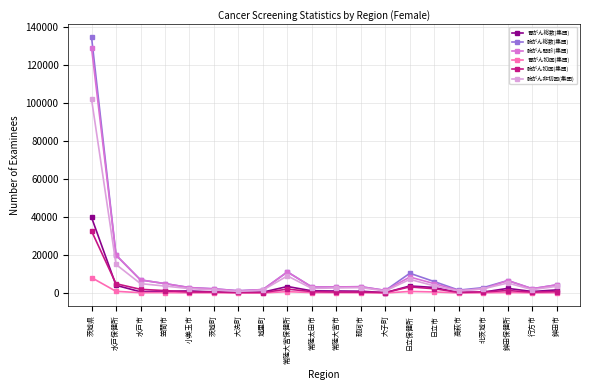

What are all the series names shown in the legend?

胃がん総数(集団), 肺がん総数(集団), 肺がん問診(集団), 胃がん初回(集団), 肺がん初回(集団), 肺がん非初回(集団)